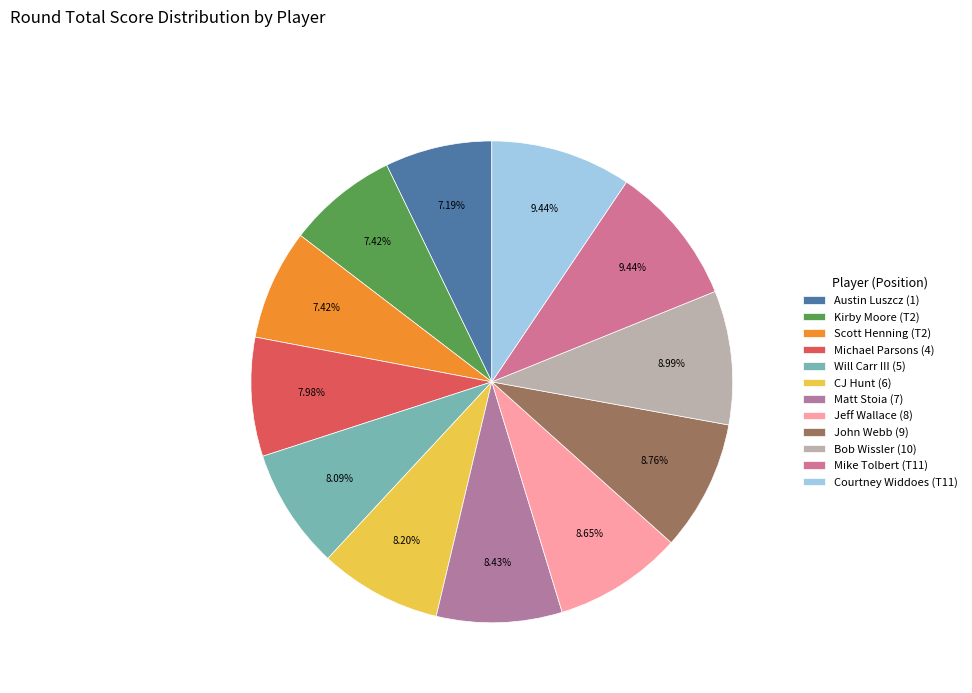

Rank the categories by value from lowest to highest.

Austin Luszcz (1), Kirby Moore (T2), Scott Henning (T2), Michael Parsons (4), Will Carr III (5), CJ Hunt (6), Matt Stoia (7), Jeff Wallace (8), John Webb (9), Bob Wissler (10), Mike Tolbert (T11), Courtney Widdoes (T11)